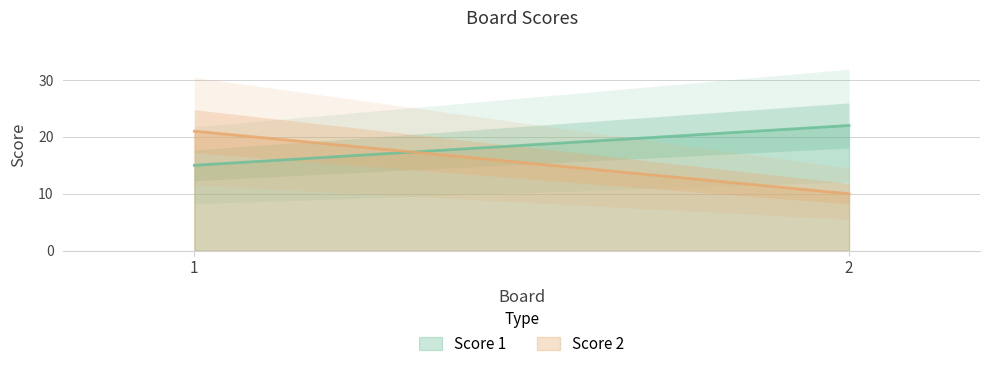

Is the value of Score 1 at 1 greater than the value of Score 2 at 2?

Yes